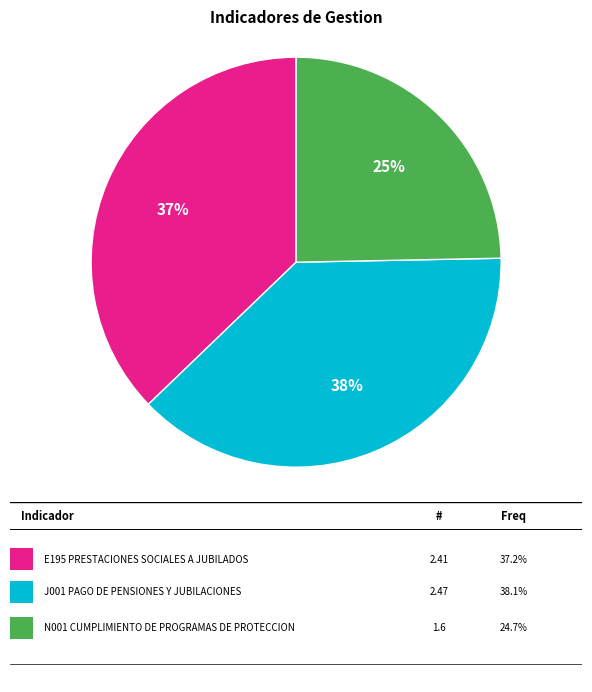

To the nearest percent, what is the average slice percentage?

33%